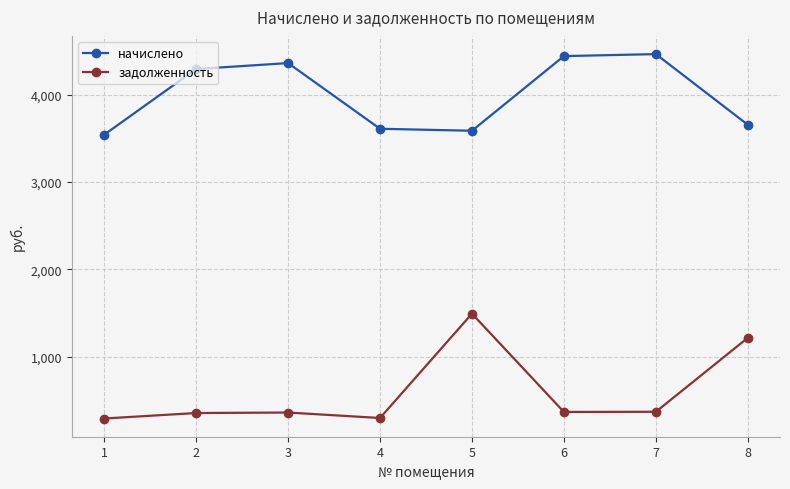

What are all the series names shown in the legend?

начислено, задолженность